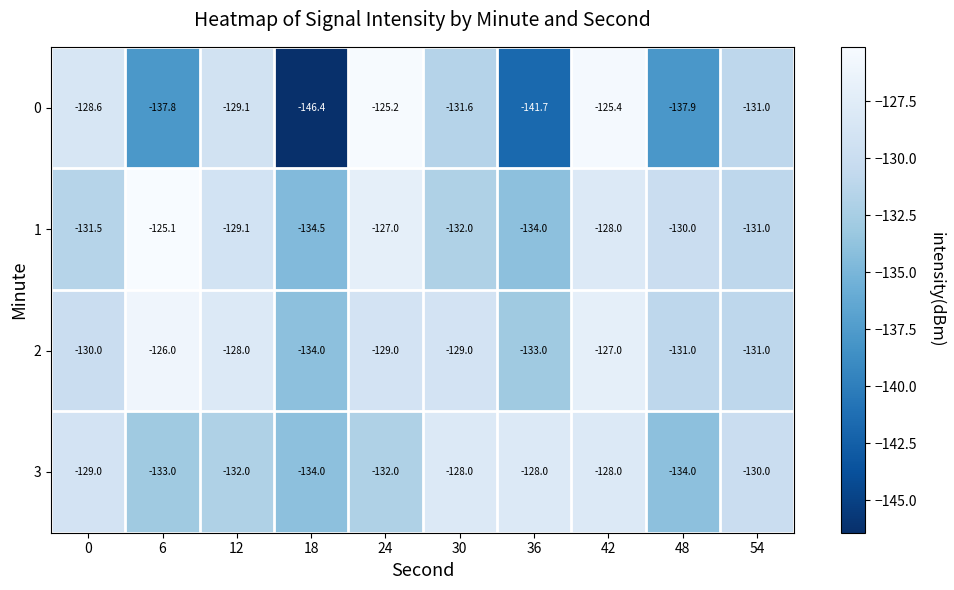

Which category has the lowest value across all series?

18